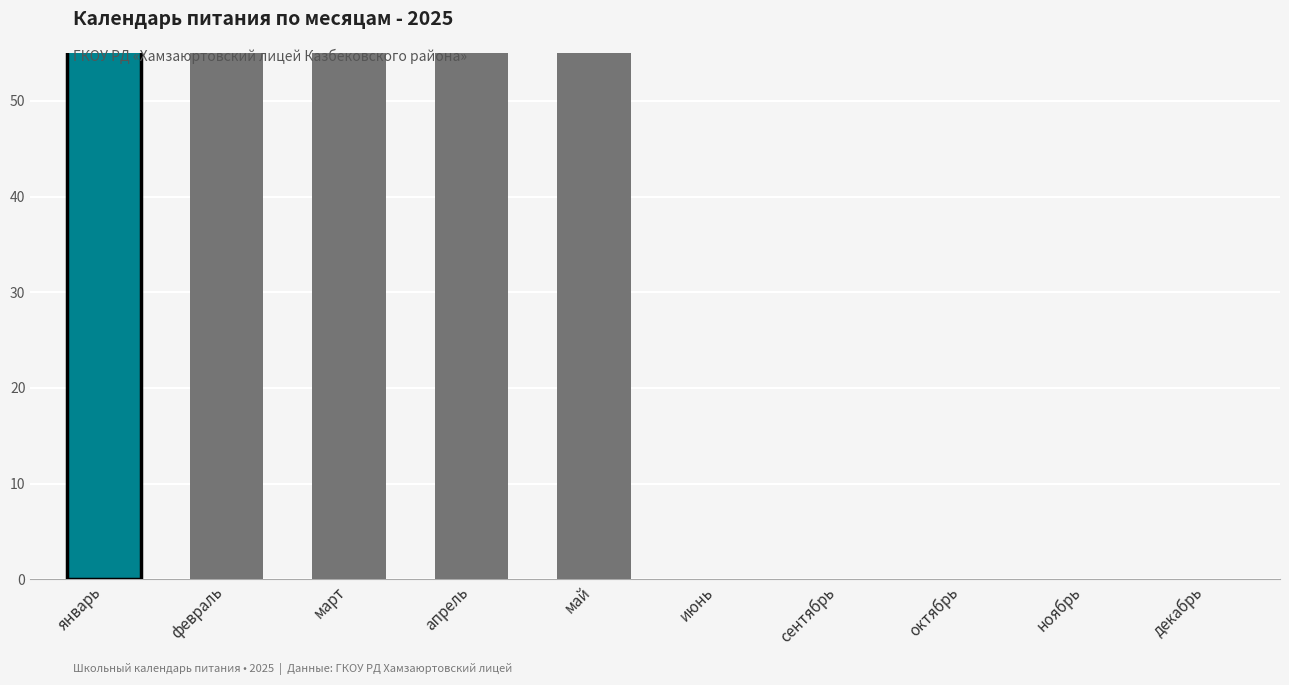

Which has a higher value, октябрь or май?

май